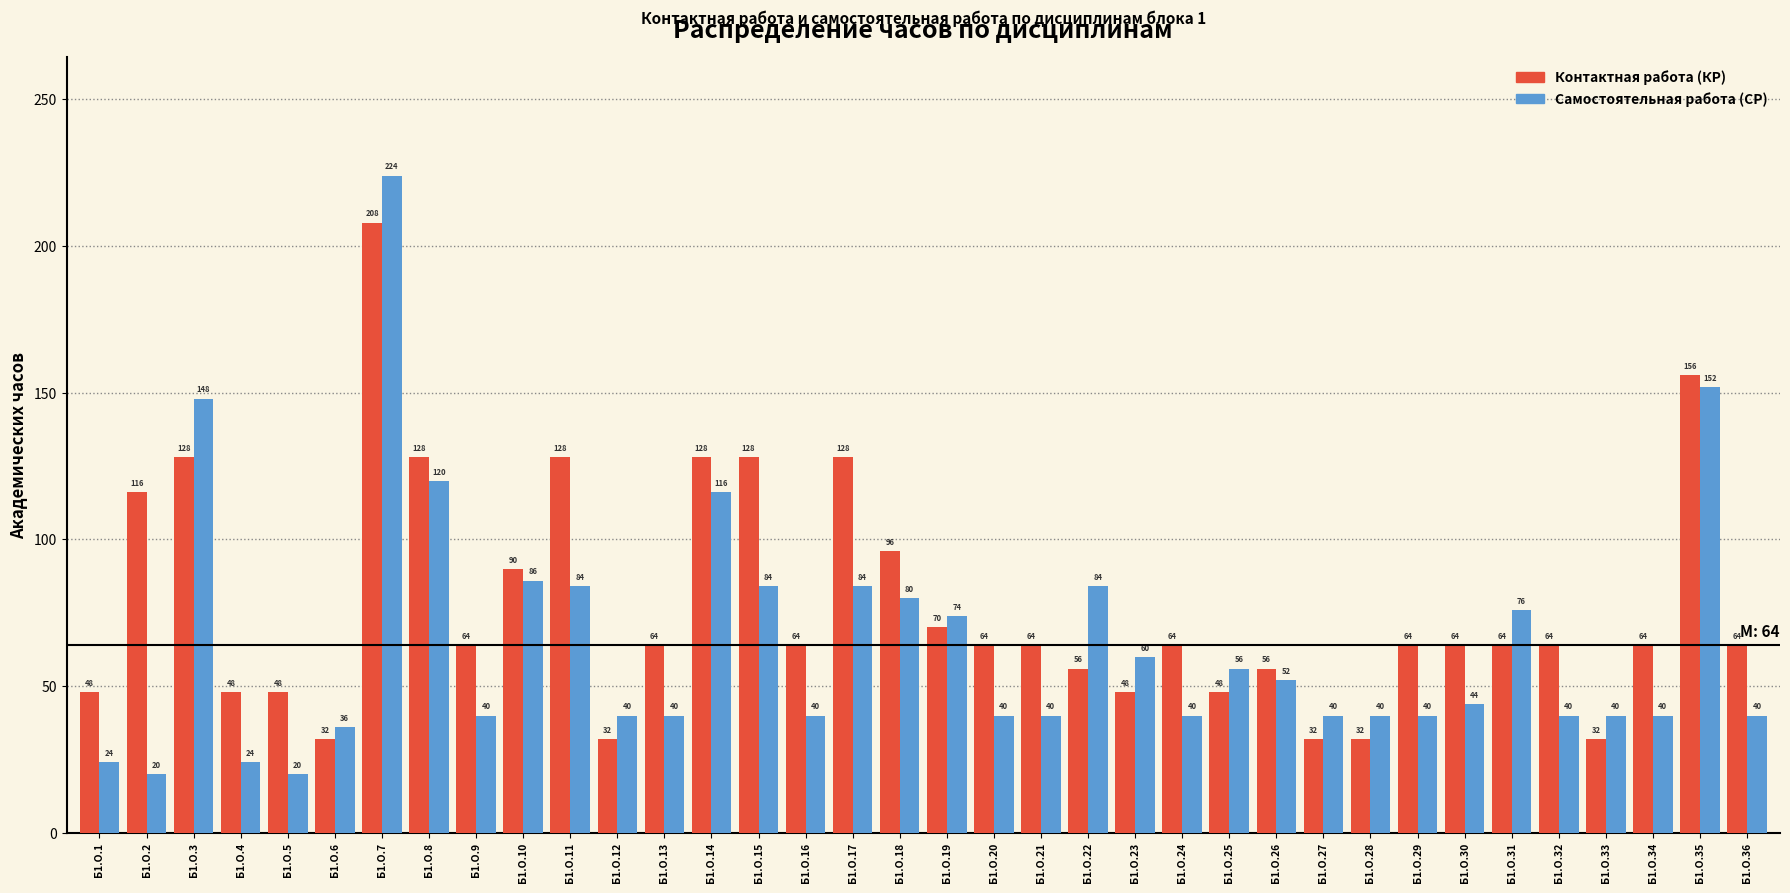

Reading left to right, list all the values displayed in this chart.

Контактная работа (КР): 48	116	128	48	48	32	208	128	64	90	128	32	64	128	128	64	128	96	70	64	64	56	48	64	48	56	32	32	64	64	64	64	32	64	156	64
Самостоятельная работа (СР): 24	20	148	24	20	36	224	120	40	86	84	40	40	116	84	40	84	80	74	40	40	84	60	40	56	52	40	40	40	44	76	40	40	40	152	40